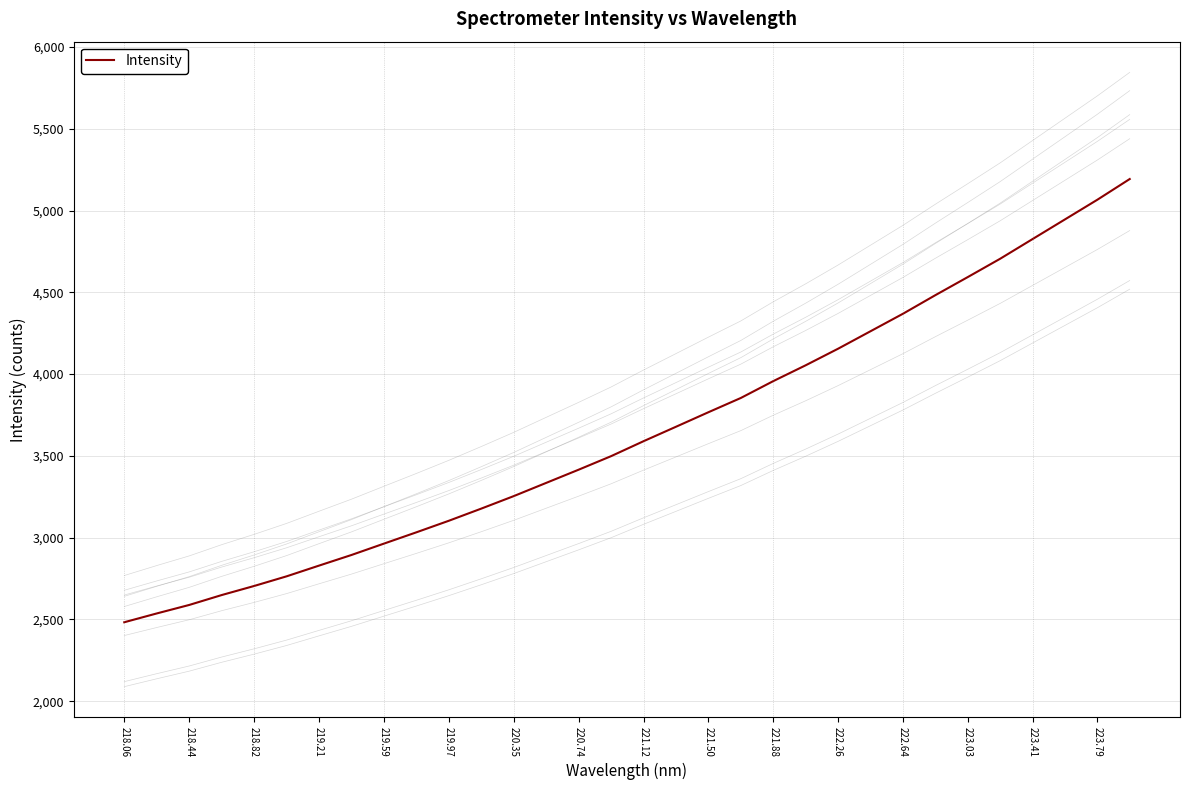

Count the number of data series in this chart.

1